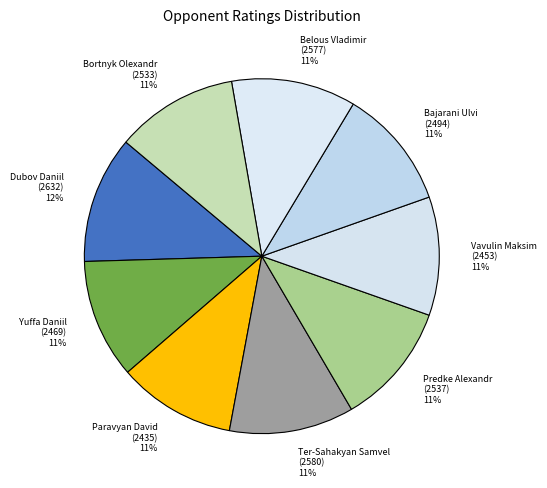

The Bortnyk Olexandr slice represents 11% of the pie. True or false?

True